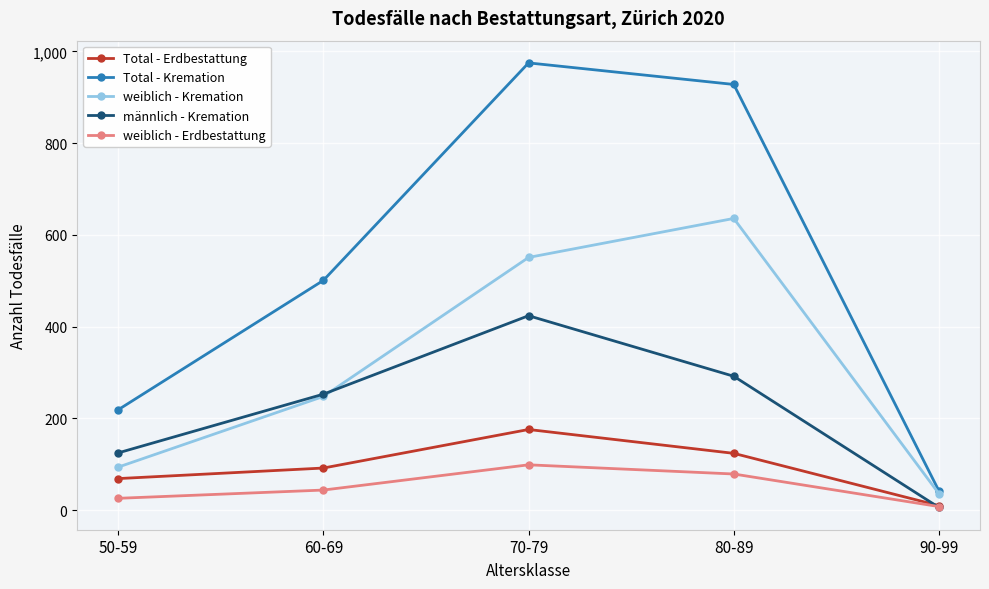

Read the Total - Erdbestattung value at 70-79, to the nearest 10.

180